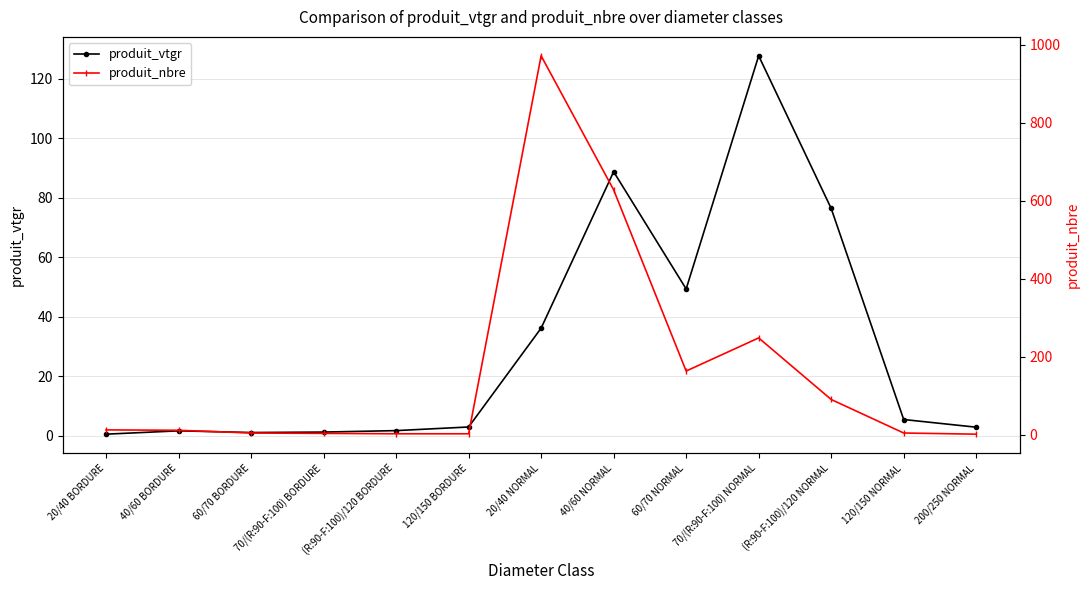

What is the value of the produit_vtgr point at the 2nd from the left?

1.7